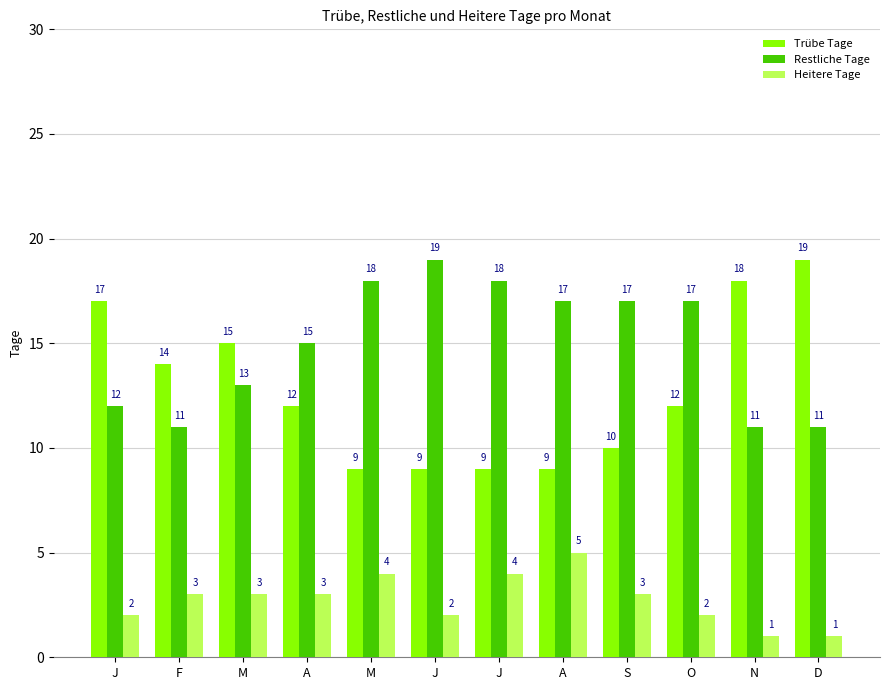

What is the difference between the maximum and minimum values in the Restliche Tage series?

8